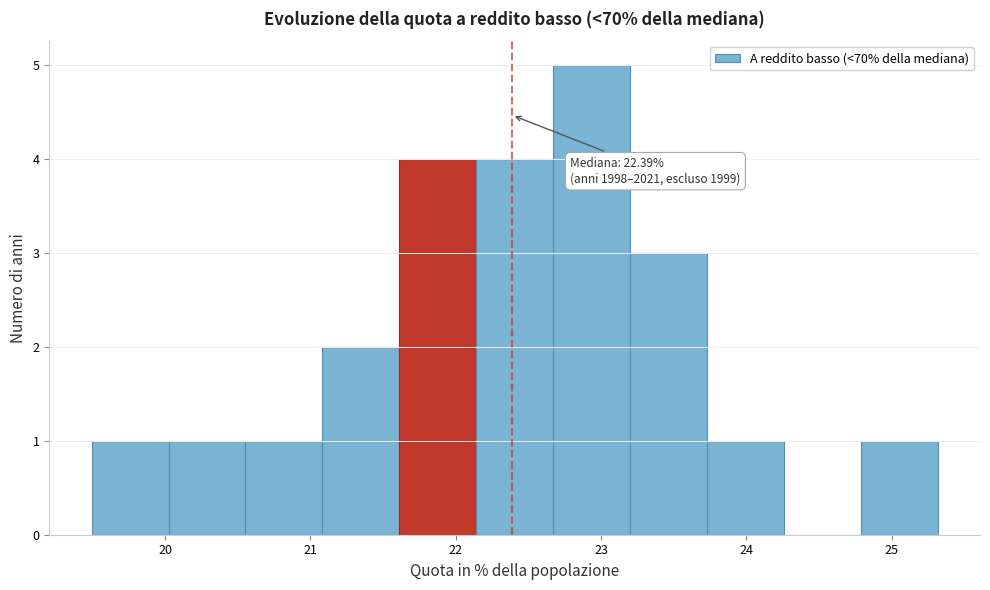

Over which range of the x-axis is the bar tallest?

22.7 to 23.2